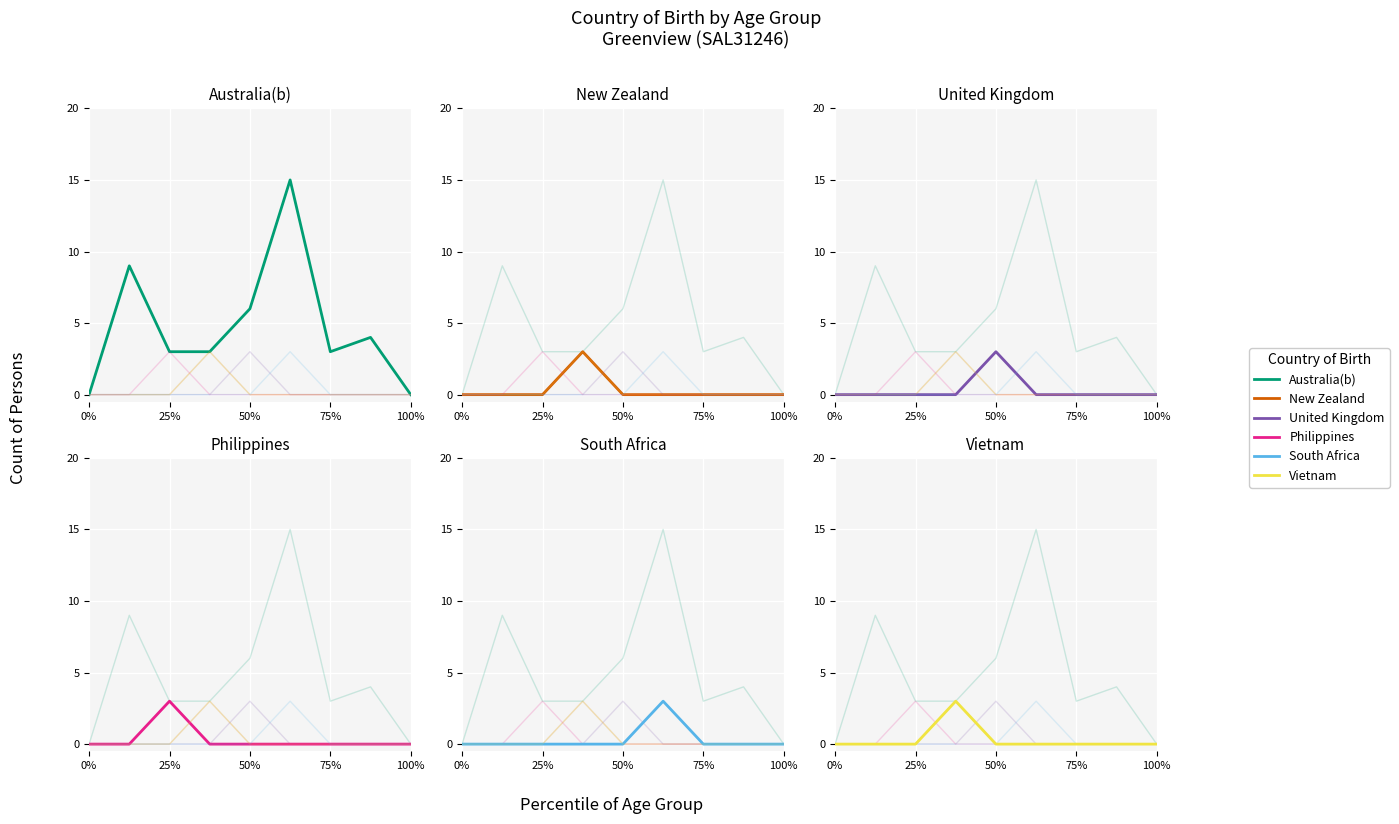

How many New Zealand values are between 0 and 1?

8